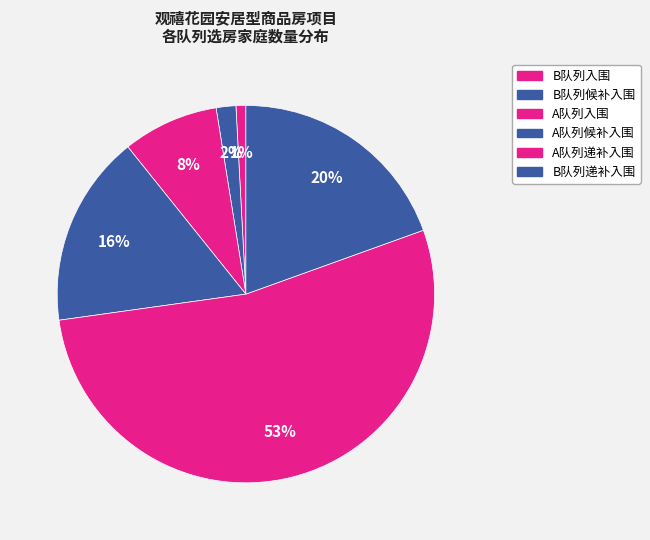

The B队列入围 slice represents 1% of the pie. True or false?

True